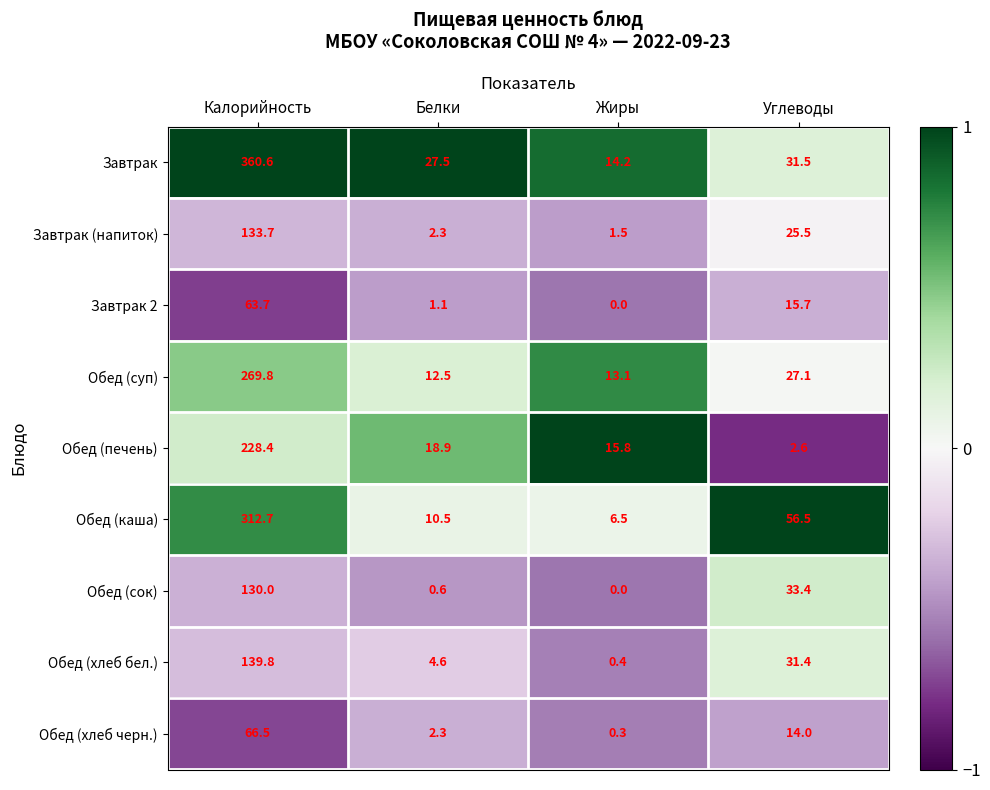

Which series has the widest spread of values?

Завтрак